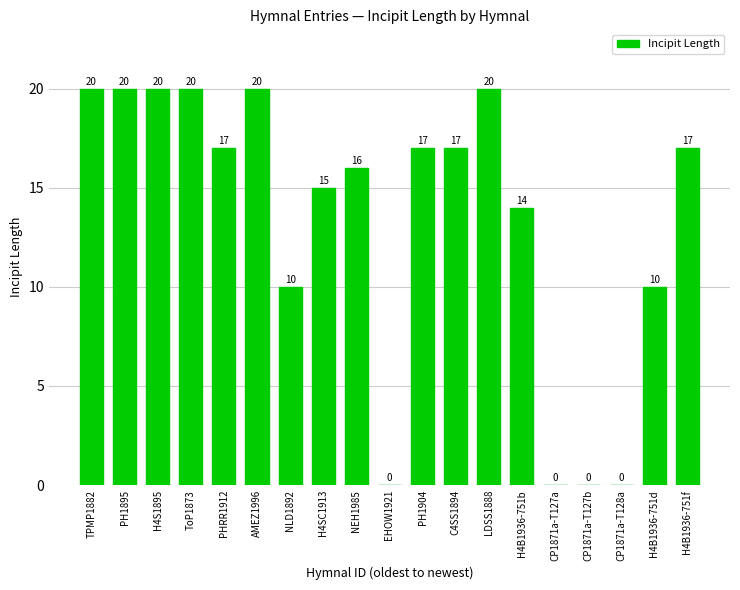

Count the number of data series in this chart.

1